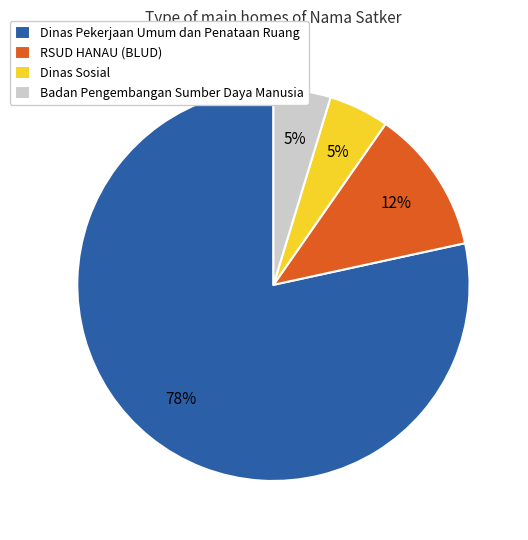

Combined, do Dinas Pekerjaan Umum dan Penataan Ruang and Badan Pengembangan Sumber Daya Manusia account for over 50%?

Yes